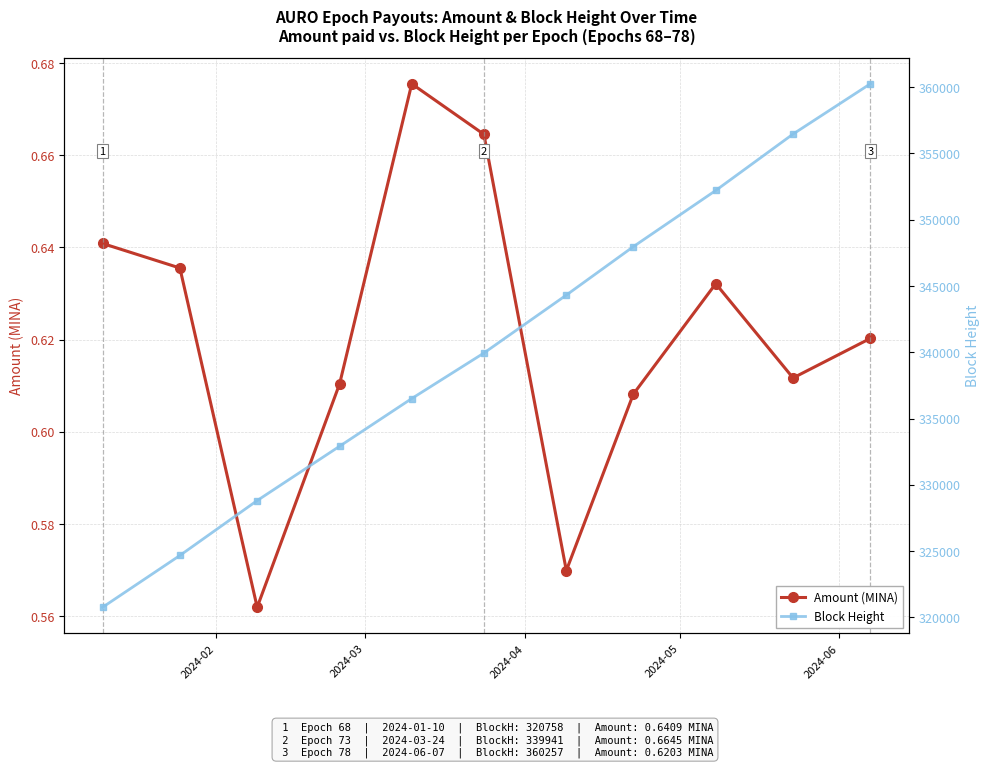

How many interior local peaks does the Amount (MINA) series have?

2